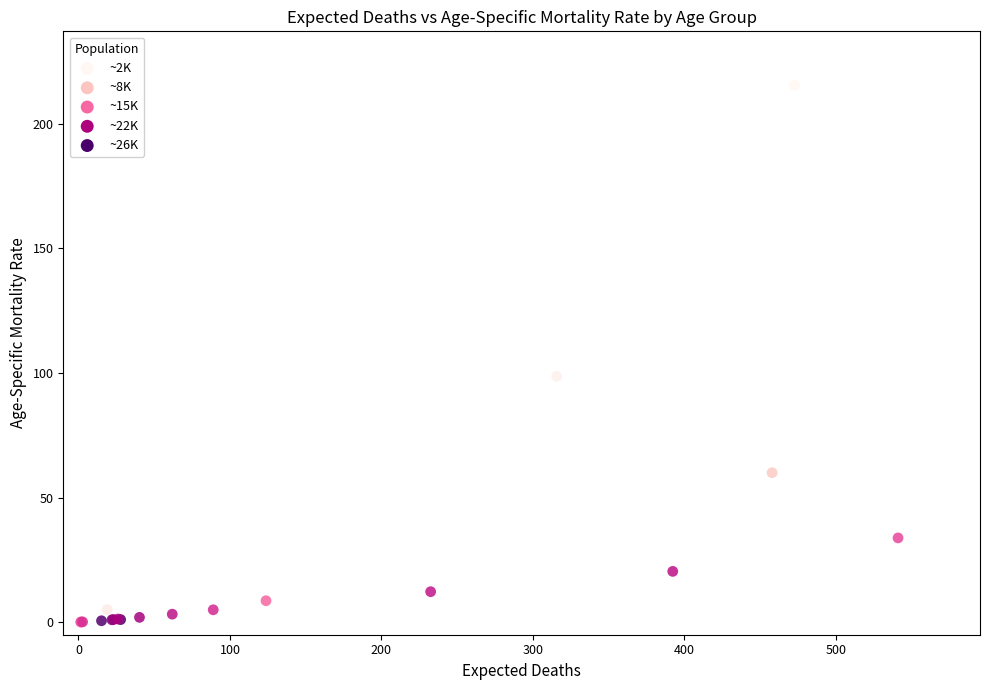

What Y value in the scatter plot is closest to 107?

98.7